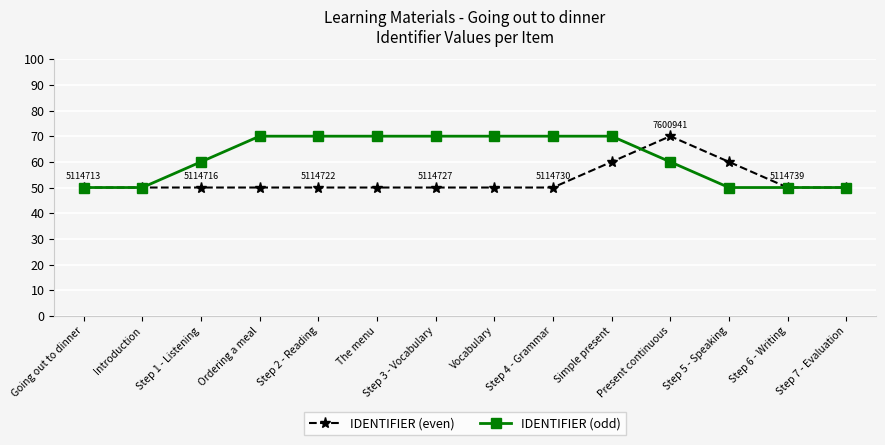

What is the value of the IDENTIFIER (odd) point at the 12th from the left?

50.0